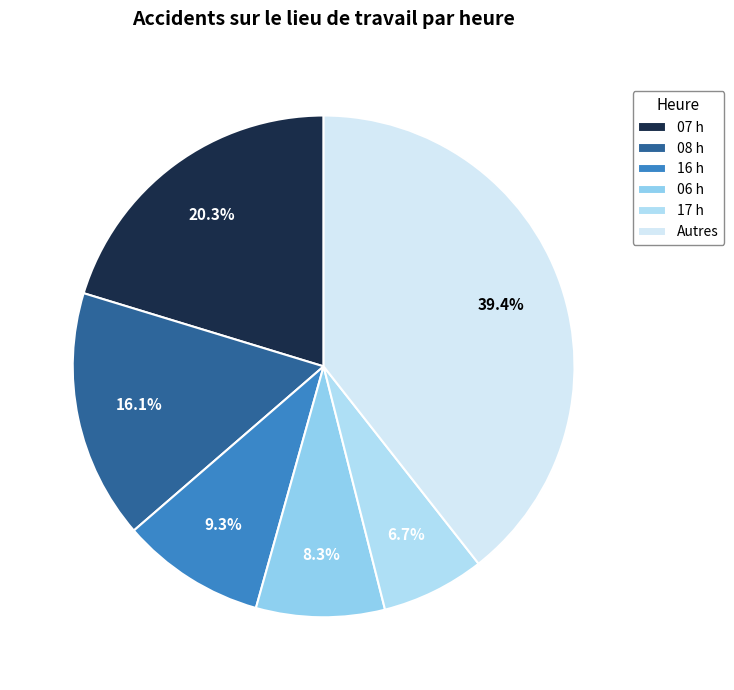

Count the number of slices in the pie.

6